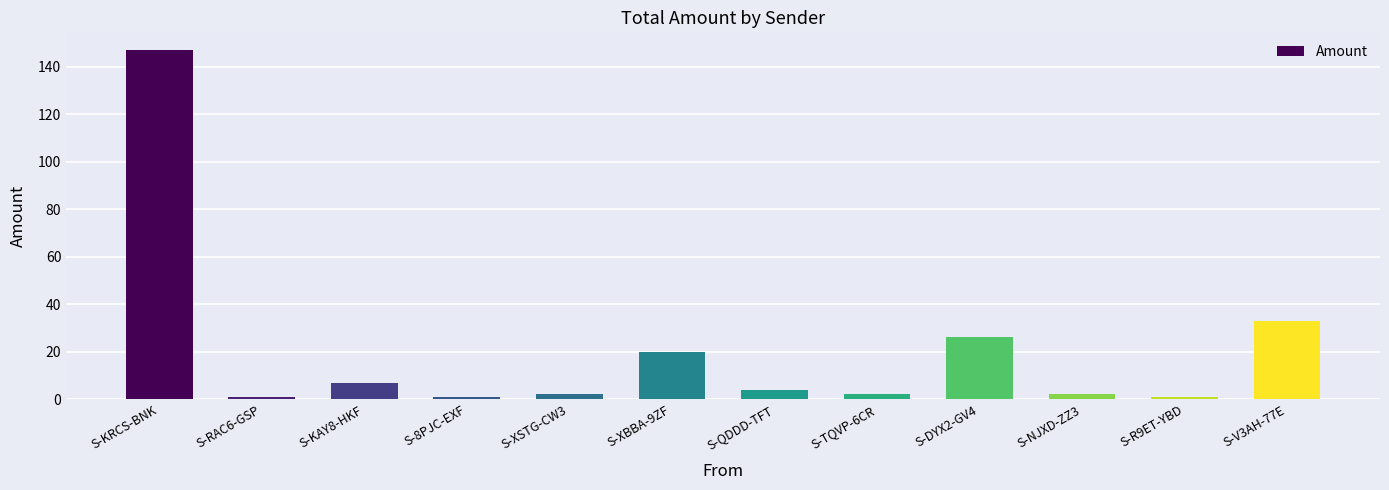

What is the greatest value displayed?

147.2